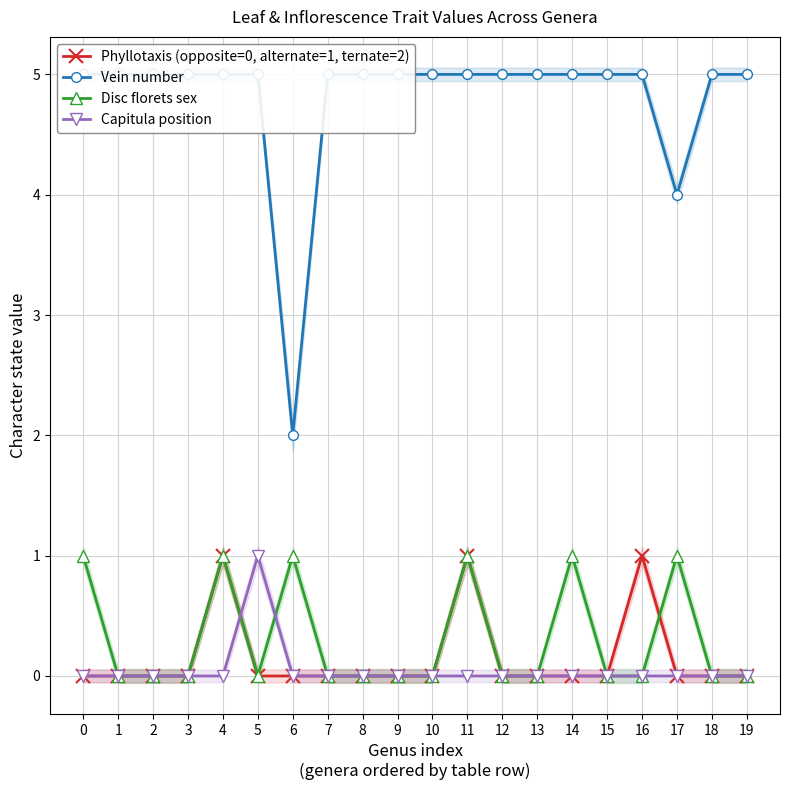

The Capitula position series shows -1 at 19. True or false?

False